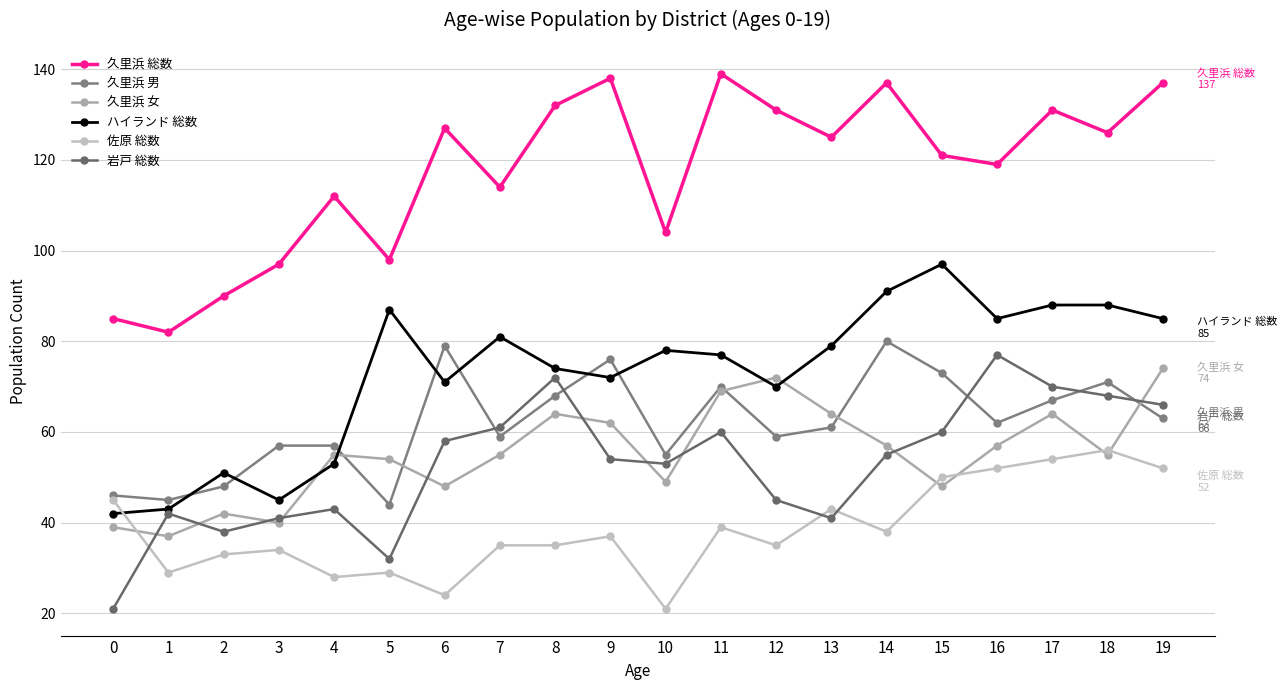

Reading left to right, what are all the values shown in this chart?

久里浜 総数: 85	82	90	97	112	98	127	114	132	138	104	139	131	125	137	121	119	131	126	137
久里浜 男: 46	45	48	57	57	44	79	59	68	76	55	70	59	61	80	73	62	67	71	63
久里浜 女: 39	37	42	40	55	54	48	55	64	62	49	69	72	64	57	48	57	64	55	74
ハイランド 総数: 42	43	51	45	53	87	71	81	74	72	78	77	70	79	91	97	85	88	88	85
佐原 総数: 45	29	33	34	28	29	24	35	35	37	21	39	35	43	38	50	52	54	56	52
岩戸 総数: 21	42	38	41	43	32	58	61	72	54	53	60	45	41	55	60	77	70	68	66